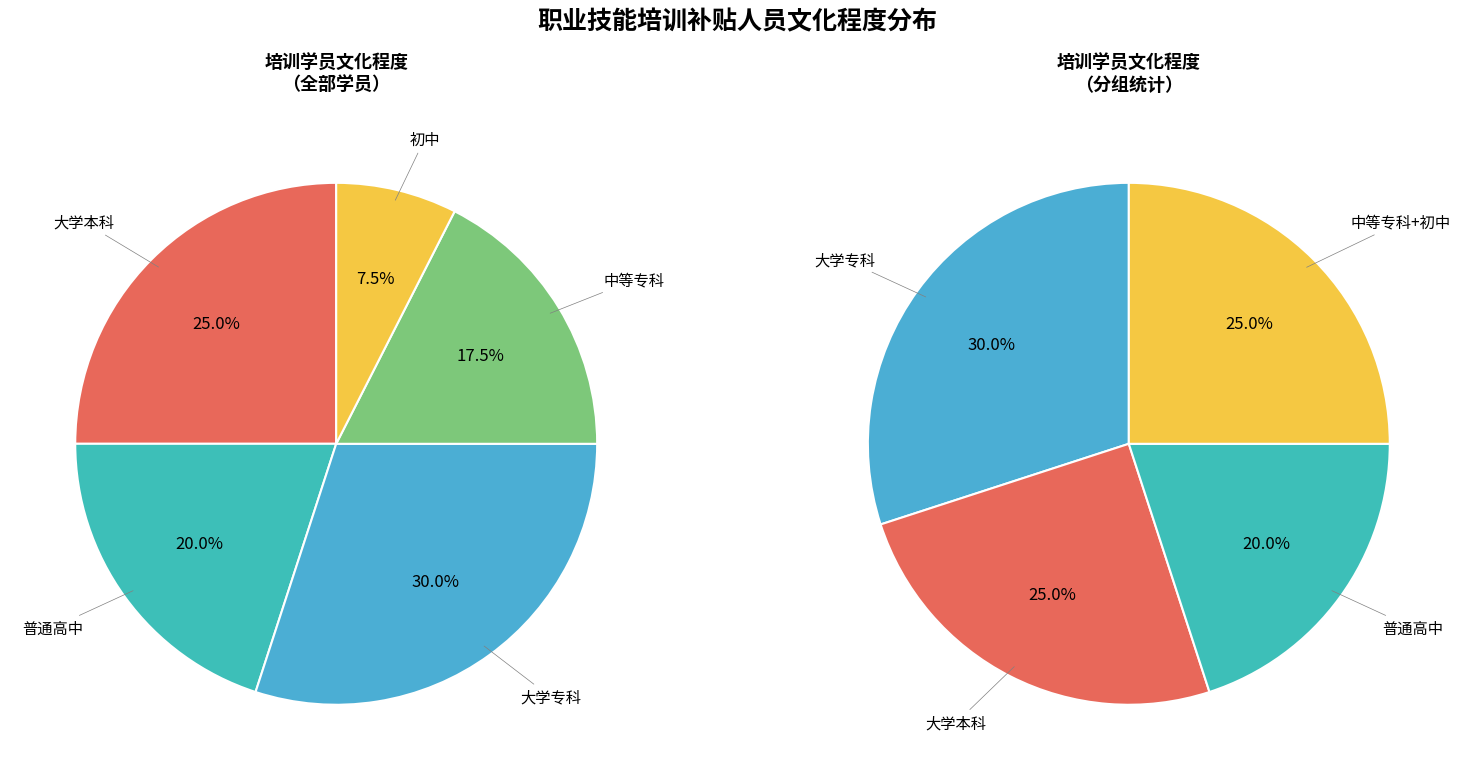

Does any single category account for the majority?

No